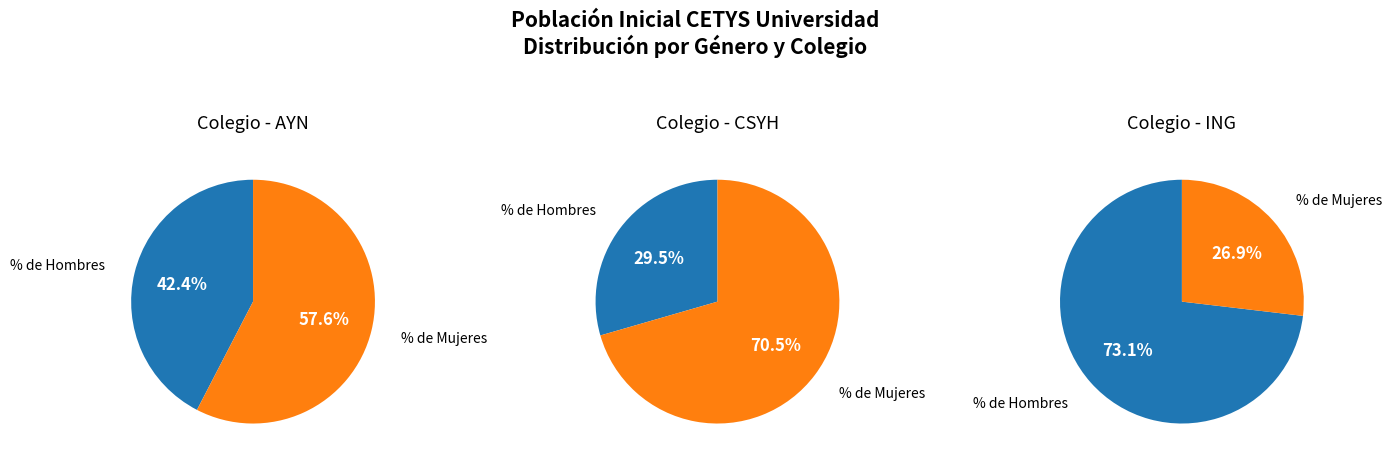

The % de Hombres slice represents 43% of the pie. True or false?

False